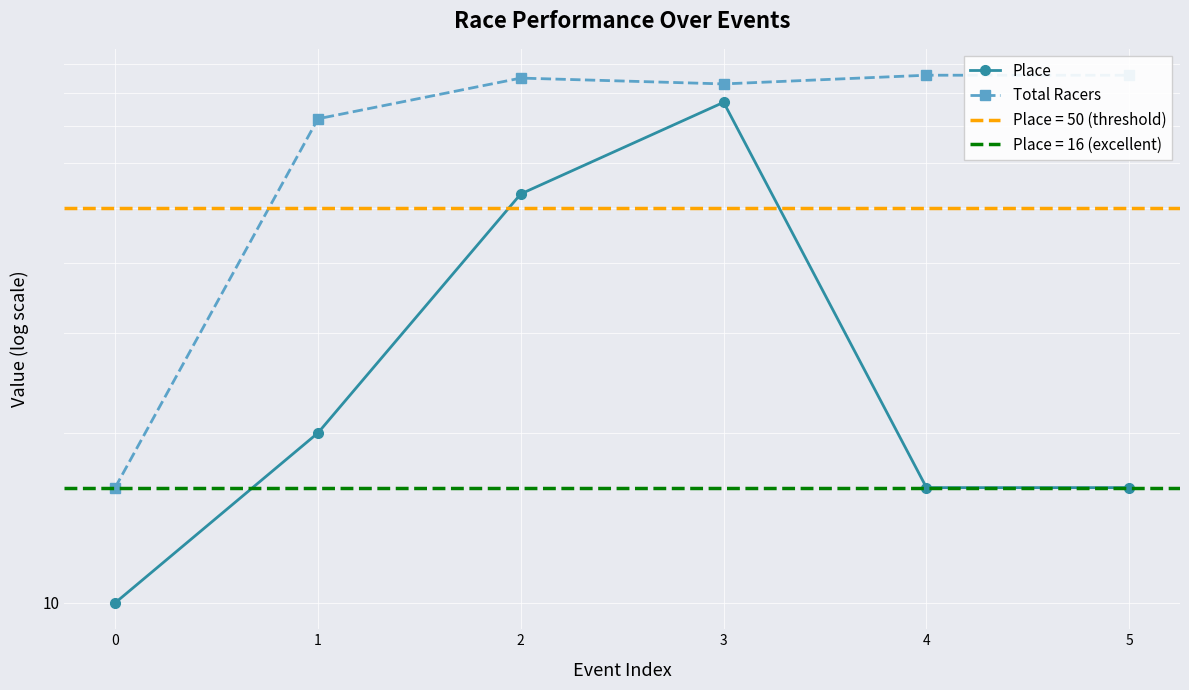

Which series changed the most between 1 and 3?

Place